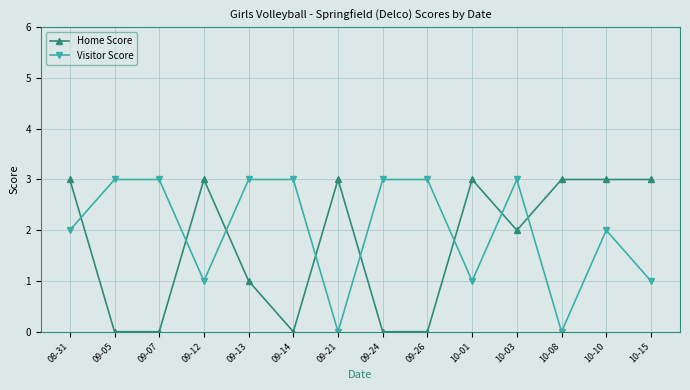

What is the difference between the Home Score values at 10-08 and 10-03?

1